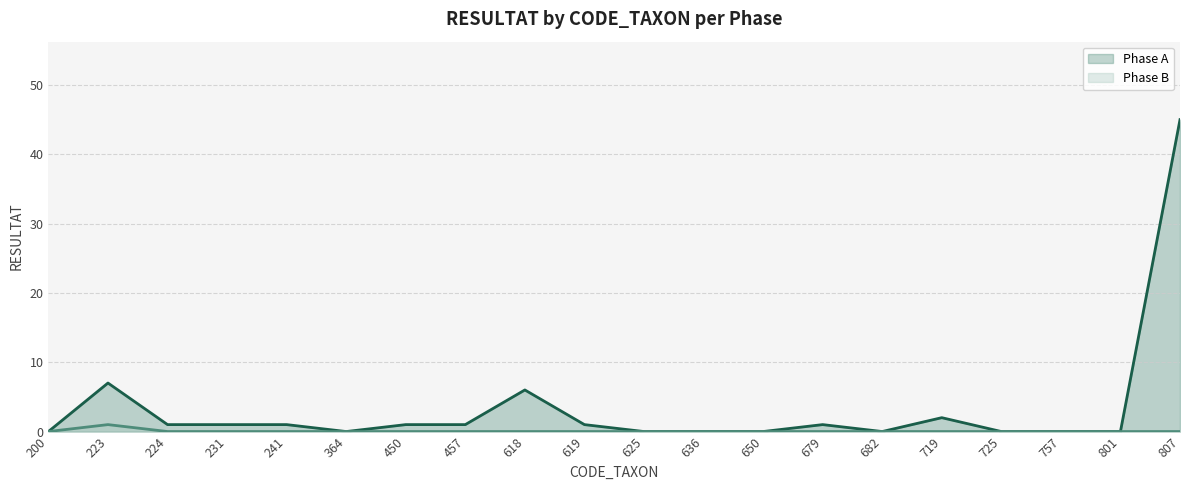

True or false: Phase A and Phase B cross at least once.

False